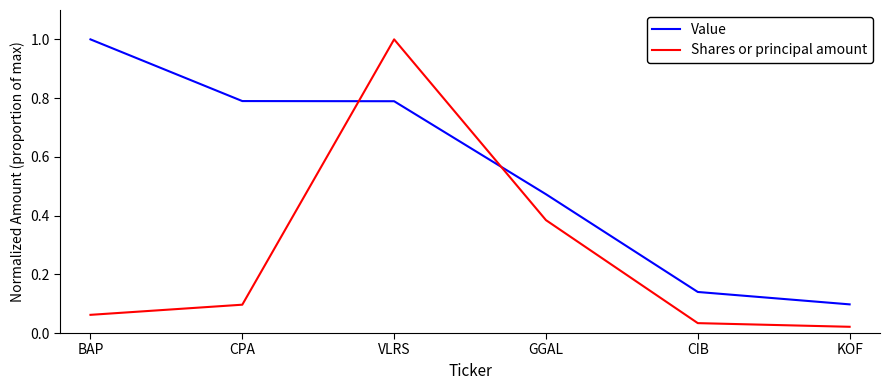

At which label is Value closest to 0?

KOF